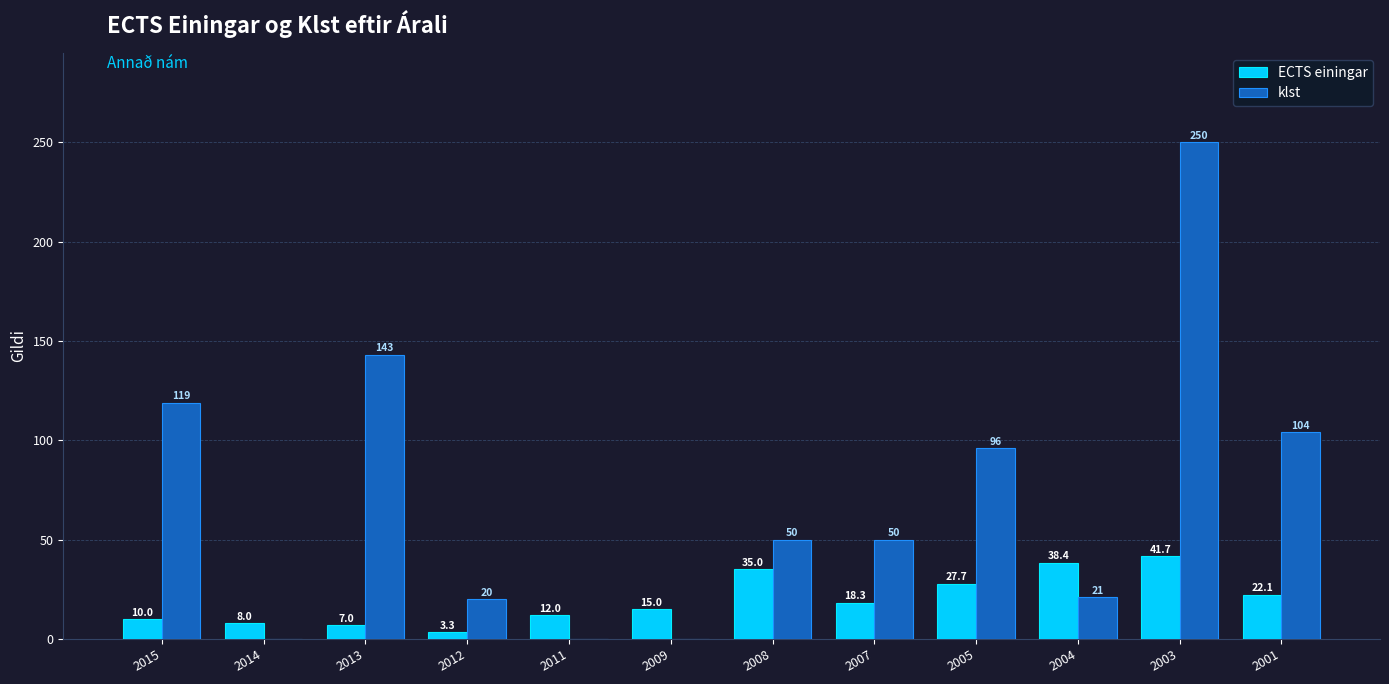

What is the maximum value shown in the chart?

250.0